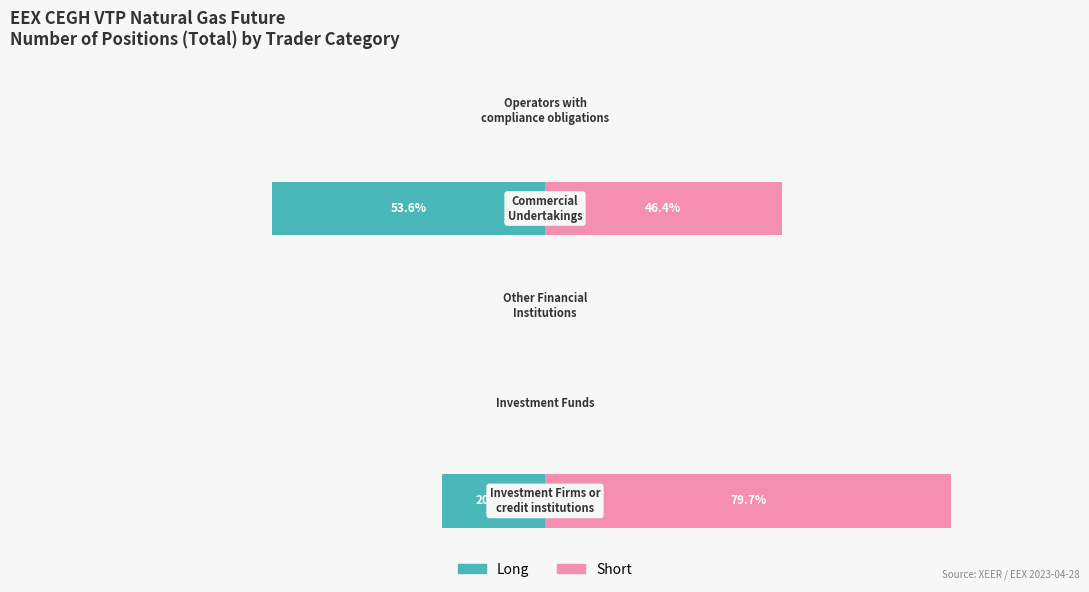

Rank the series by their average value, from highest to lowest.

Short, Long